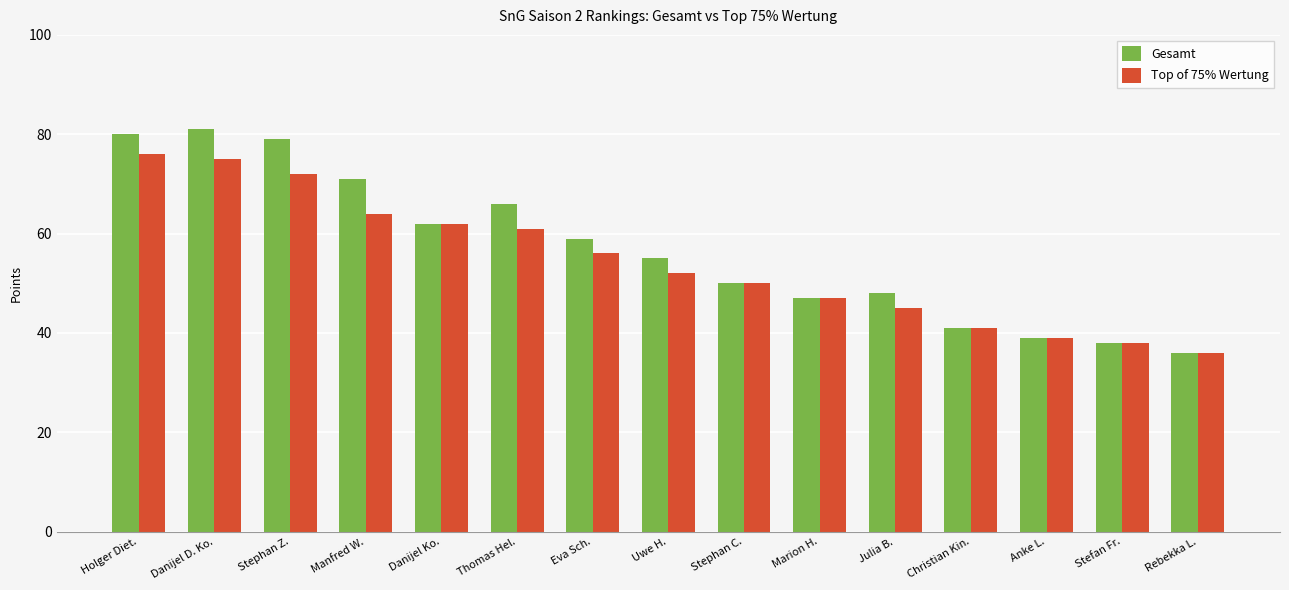

What are all the series names shown in the legend?

Gesamt, Top of 75% Wertung